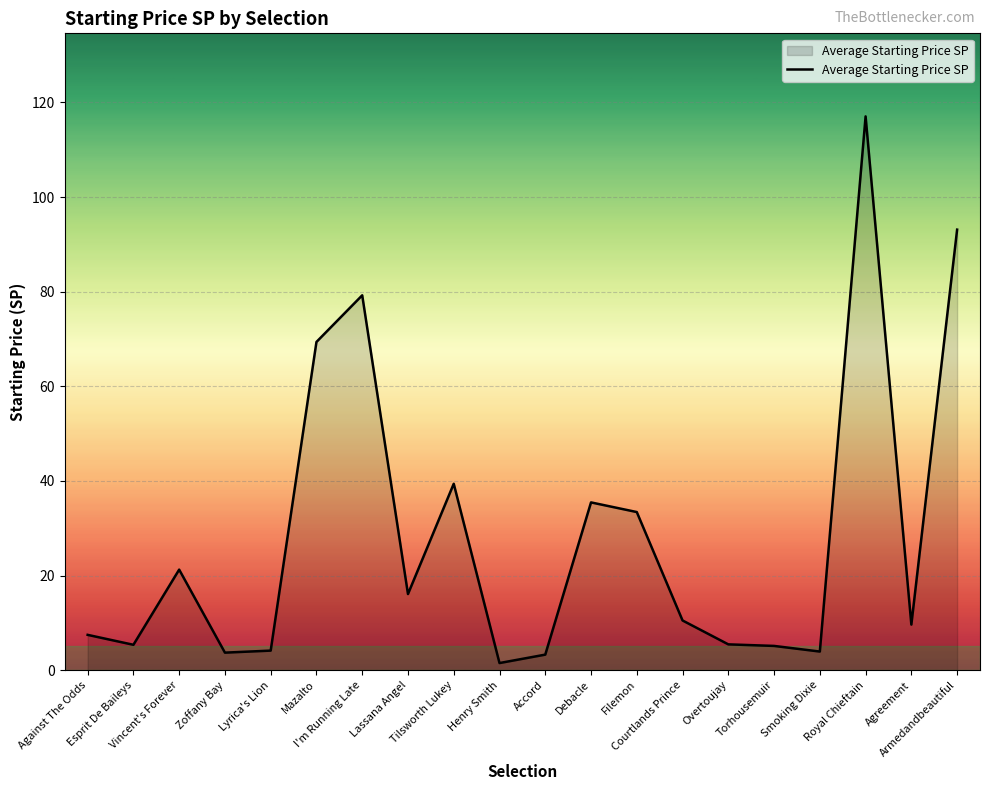

What is the average value?

28.2